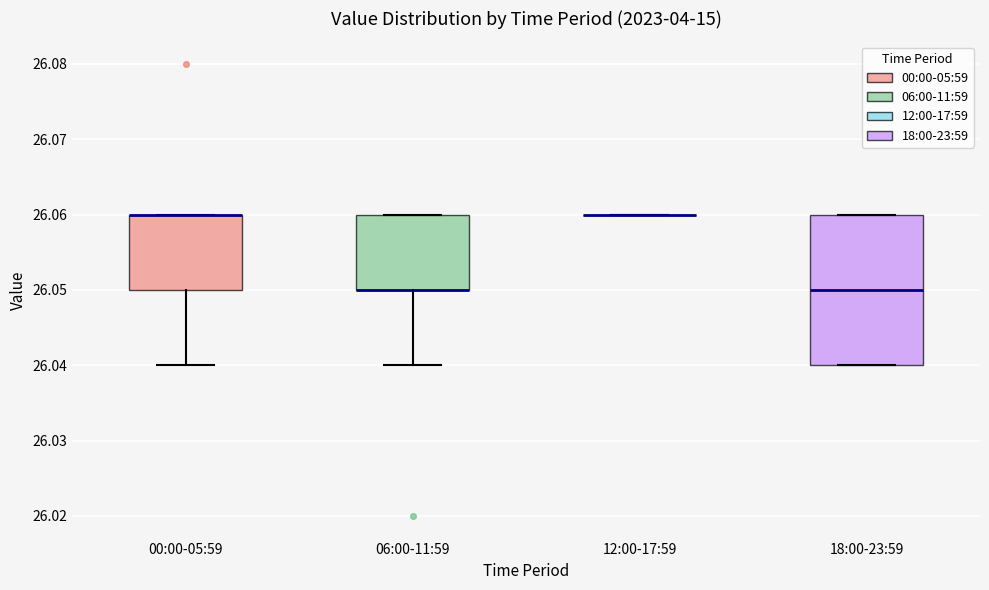

Where is the upper edge of the box for 18:00-23:59 on the y-axis? The values are not printed on the chart, so give them approximately, as read against the axis.

26.06